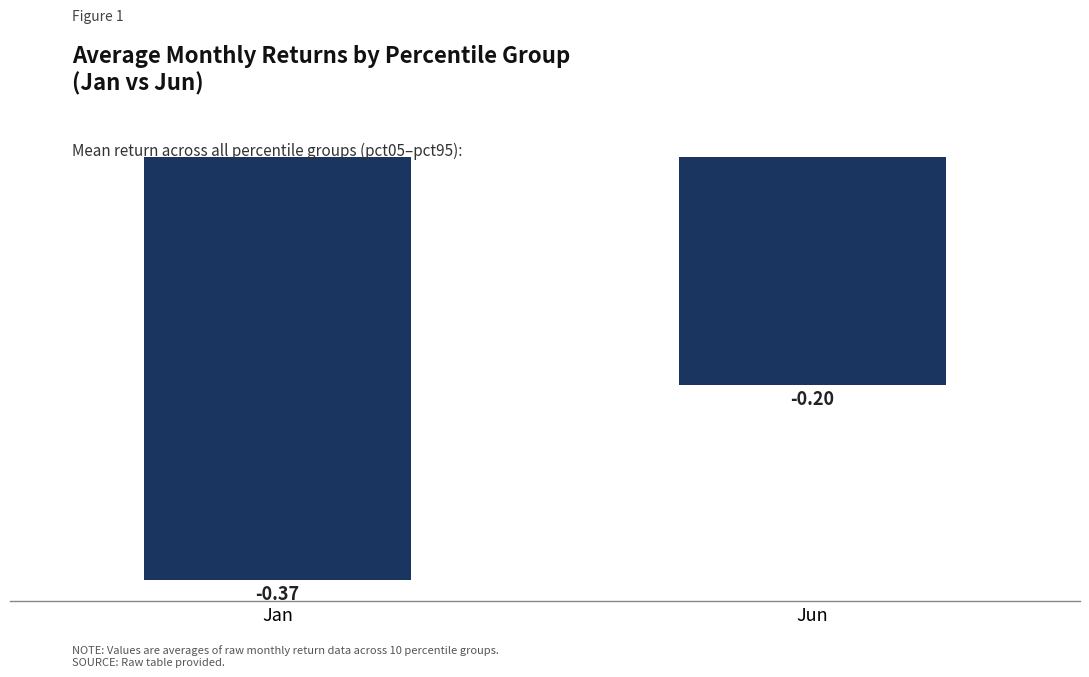

Which label corresponds to the largest value in the chart?

Jun